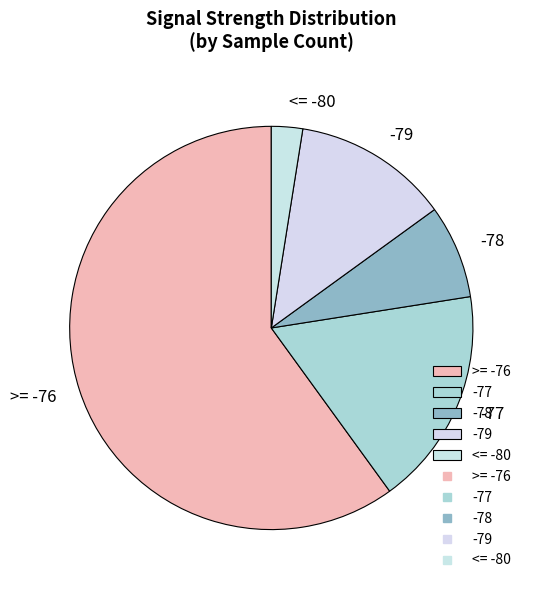

Do -79 and -78 together represent more than half of the pie?

No